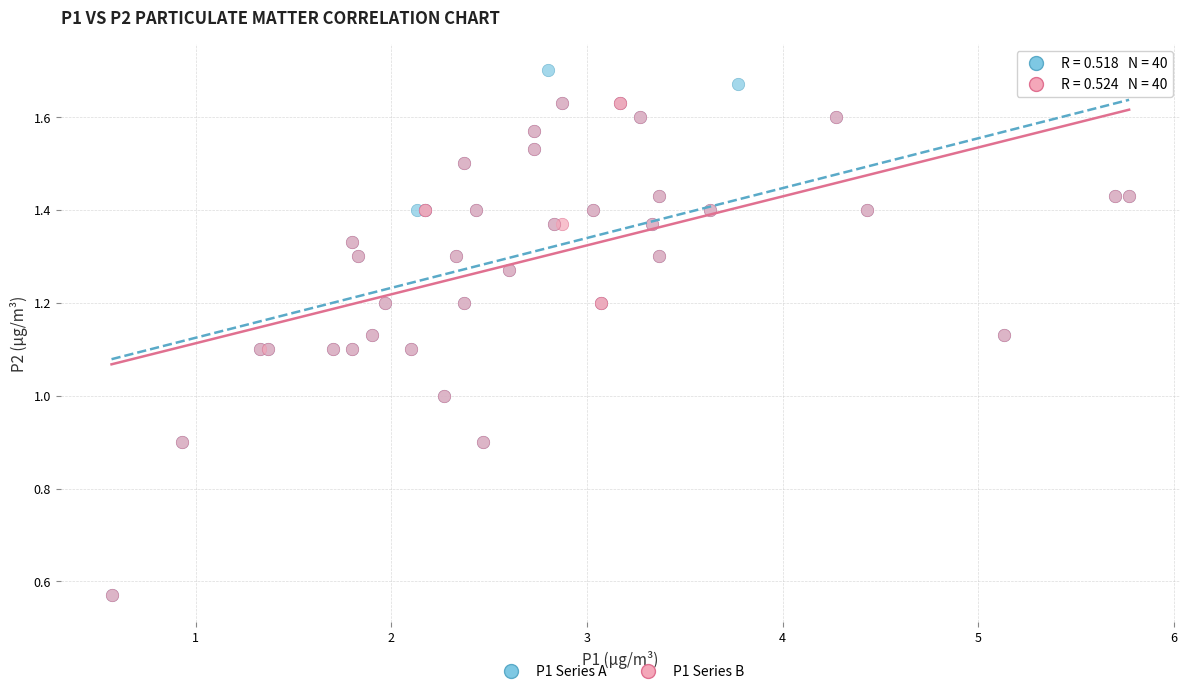

Which series reaches the maximum Y coordinate?

P1 Series A